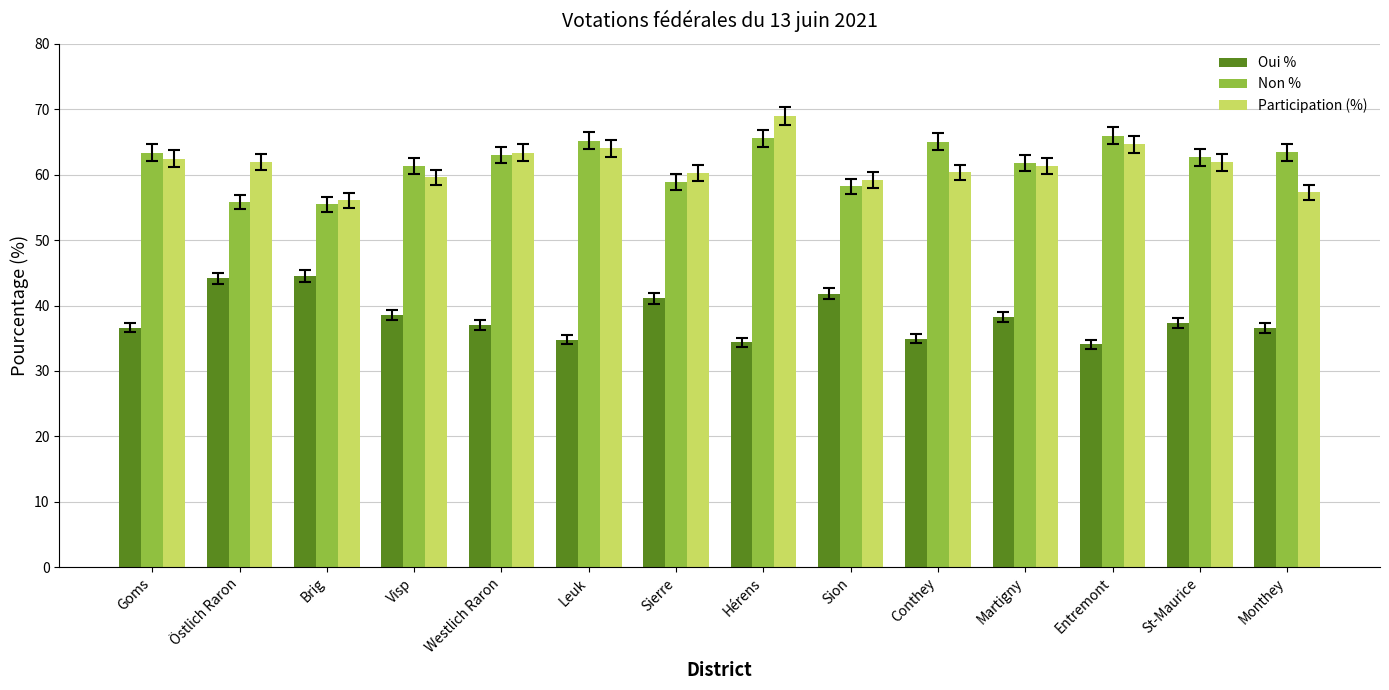

What is the value of the Participation (%) bar at the 10th from the left?

60.4